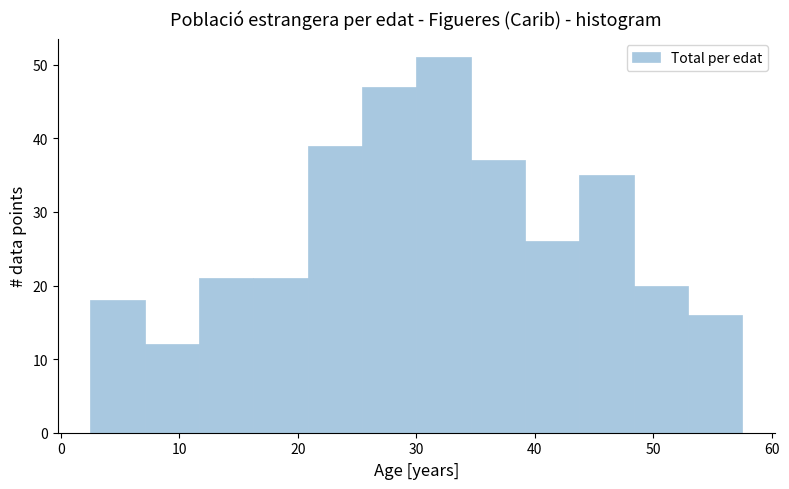

Reading left to right, transcribe this chart: for each bar, give the range it covers on the x-axis and its height. Neither the bar edges nor the heights are printed on the chart, so give them approximately, as read against the axes.

3 to 7: 18
7 to 12: 12
12 to 16: 21
16 to 21: 21
21 to 25: 39
25 to 30: 47
30 to 35: 51
35 to 39: 37
39 to 44: 26
44 to 48: 35
48 to 53: 20
53 to 58: 16